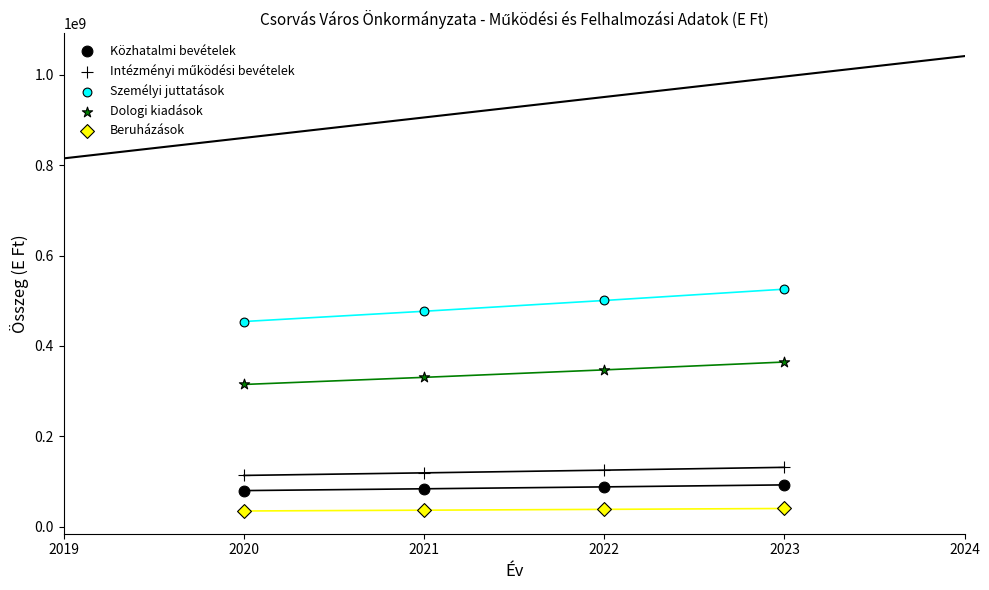

How many points are shown in the scatter plot?

20